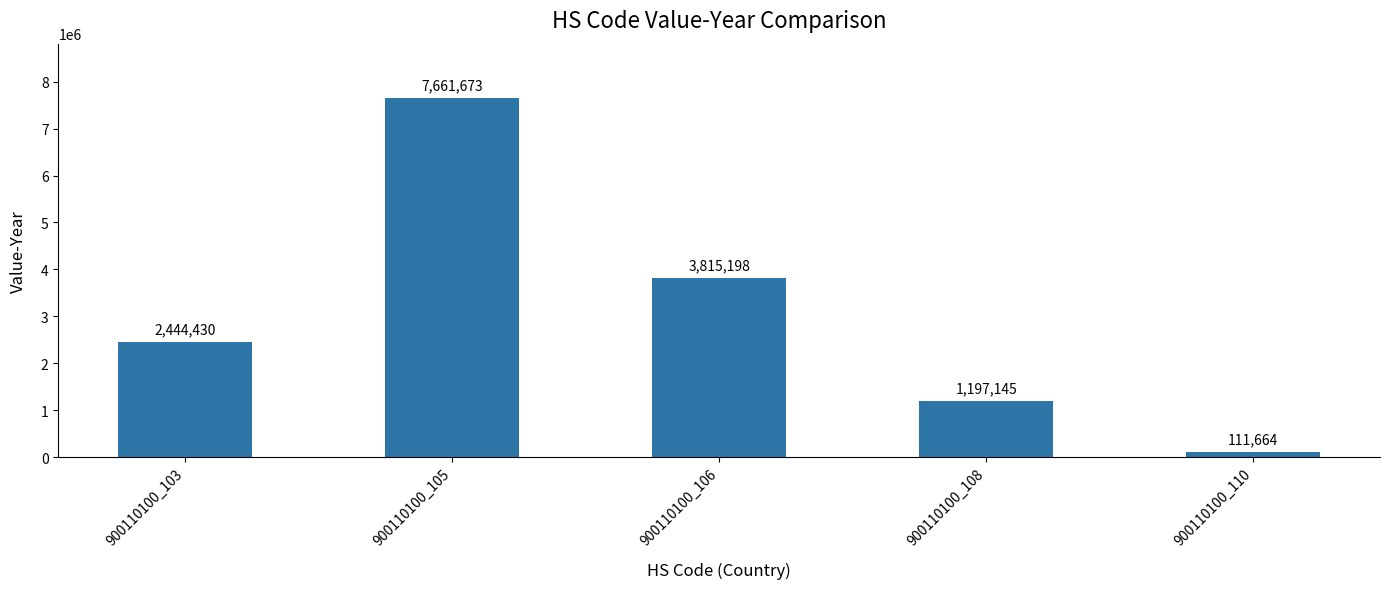

At which label is the value closest to 3886668?

900110100_106